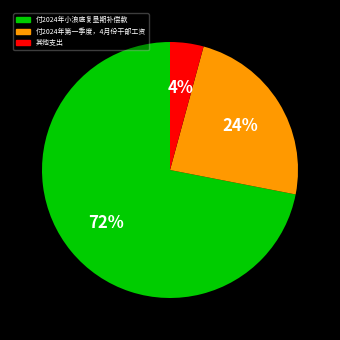

To the nearest percent, what is the difference between the largest and smallest slice percentages?

68%